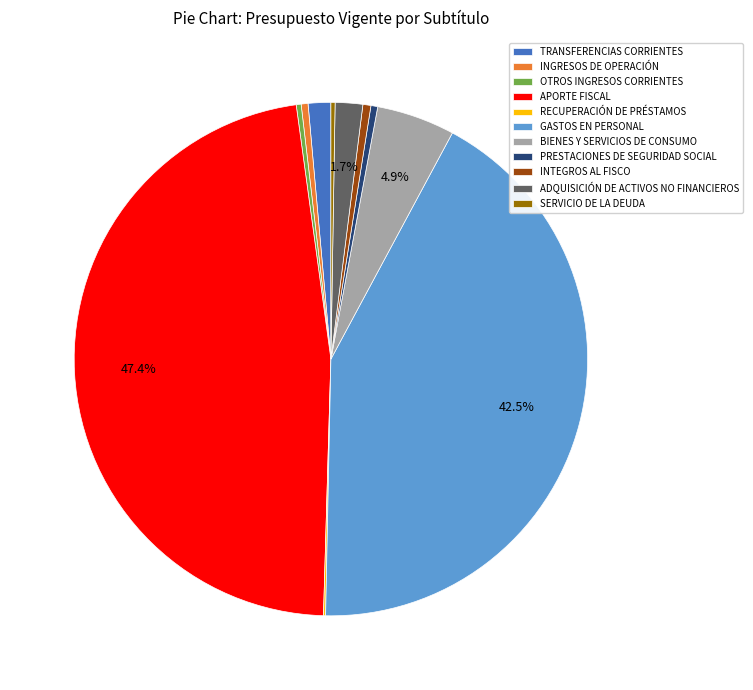

Between PRESTACIONES DE SEGURIDAD SOCIAL and ADQUISICIÓN DE ACTIVOS NO FINANCIEROS, which is larger?

ADQUISICIÓN DE ACTIVOS NO FINANCIEROS